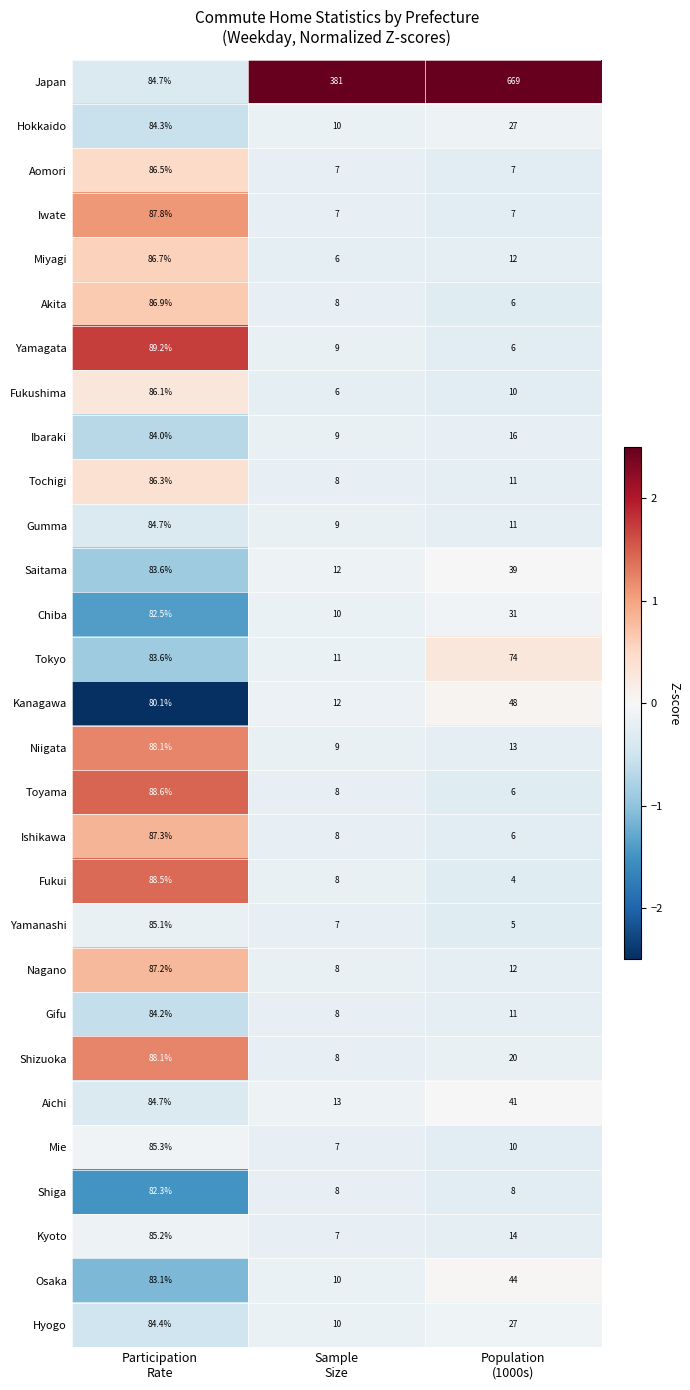

Which series has the largest total across all categories?

Japan